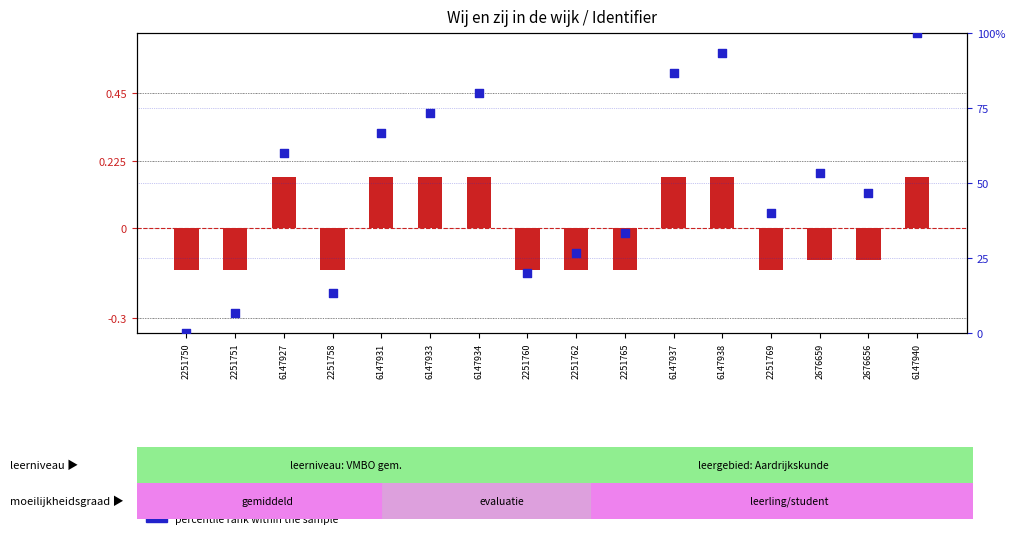

Which series contains the lowest Y value?

transformed count